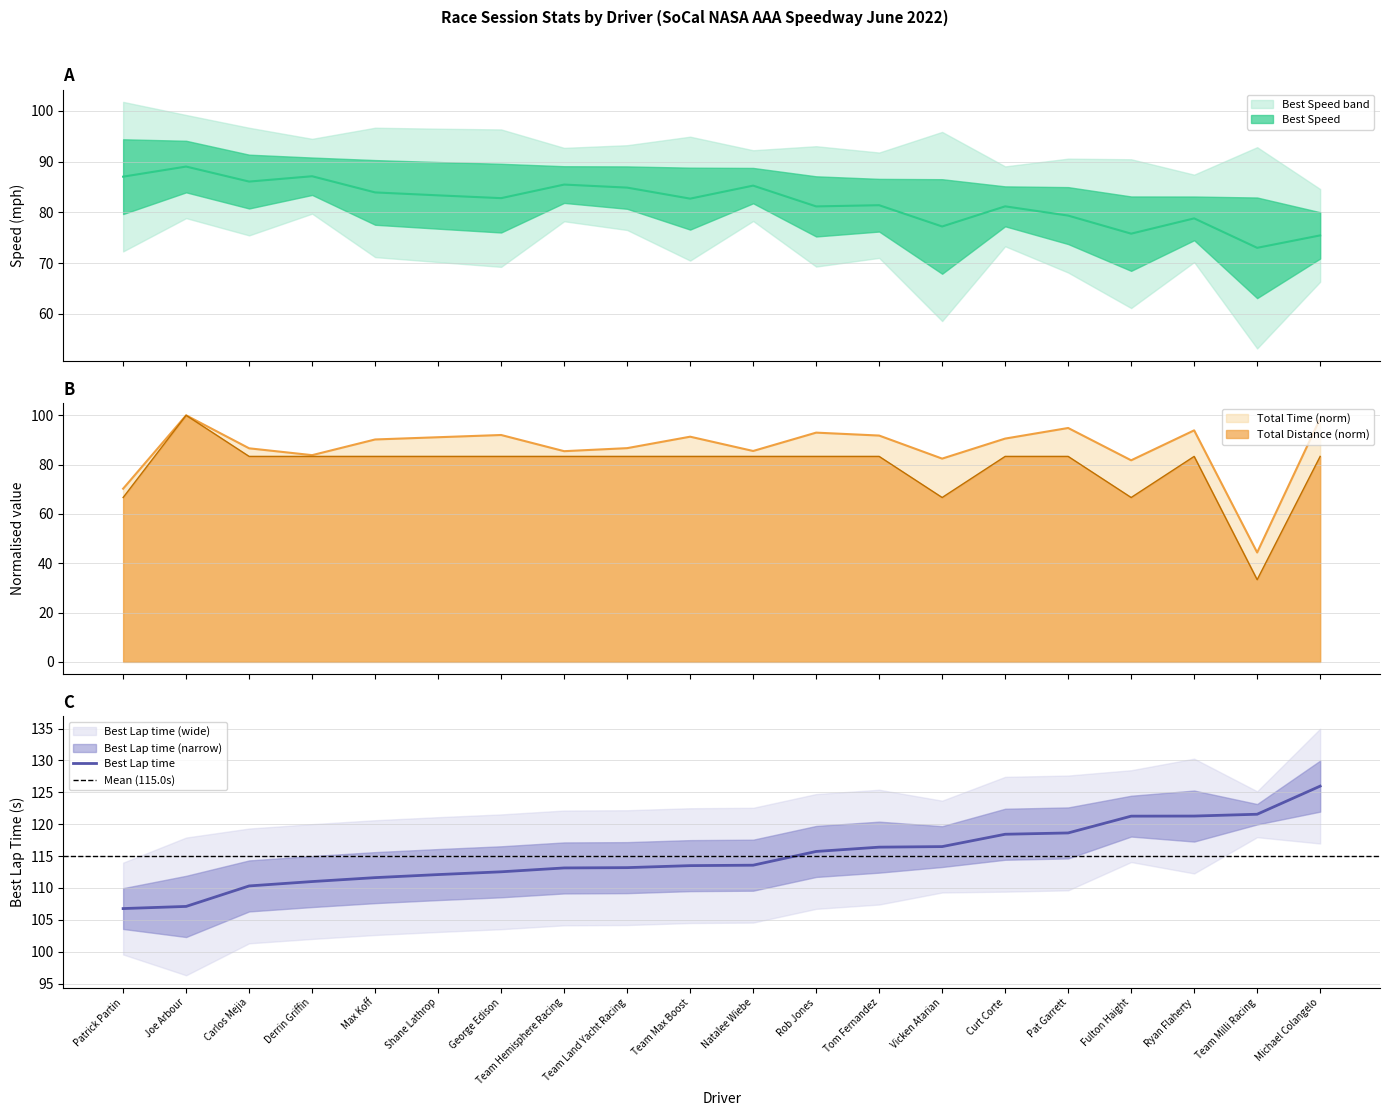

The Total Time series shows 44.4 at Team Milli Racing. True or false?

True